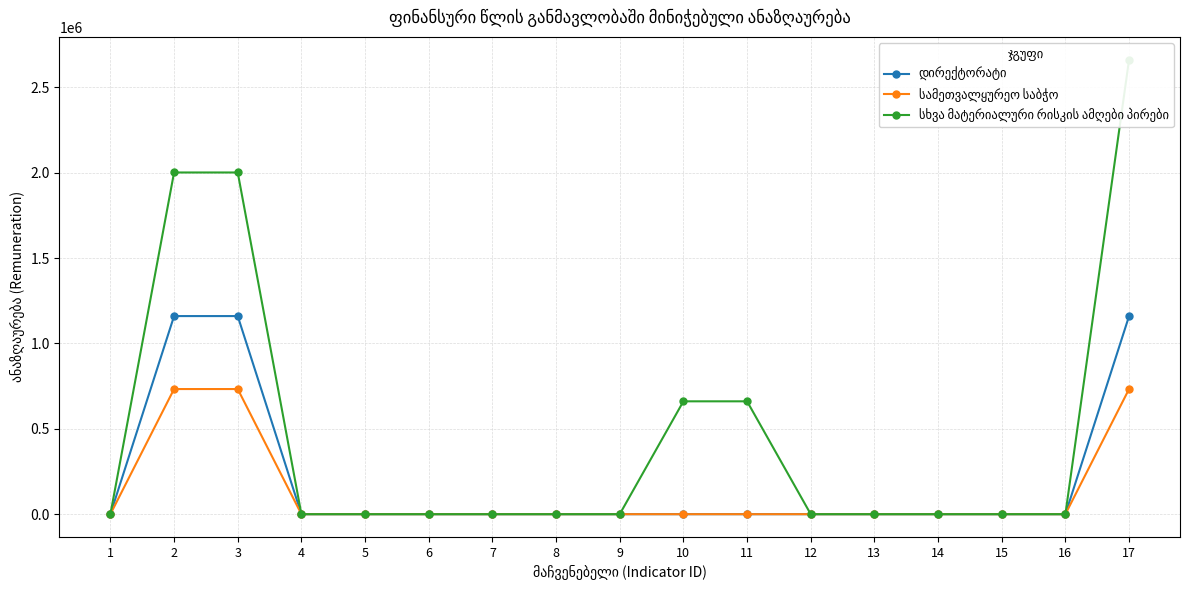

Which category has the lowest value in the სამეთვალყურეო საბჭო series?

4